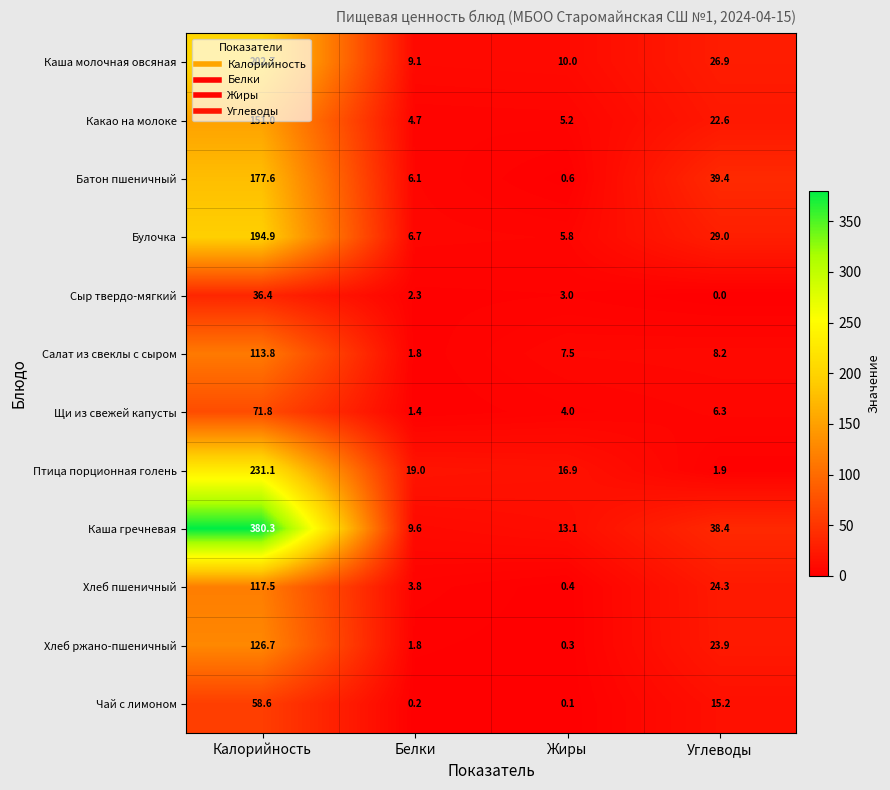

What is the average value of the Салат из свеклы с сыром series?

32.8